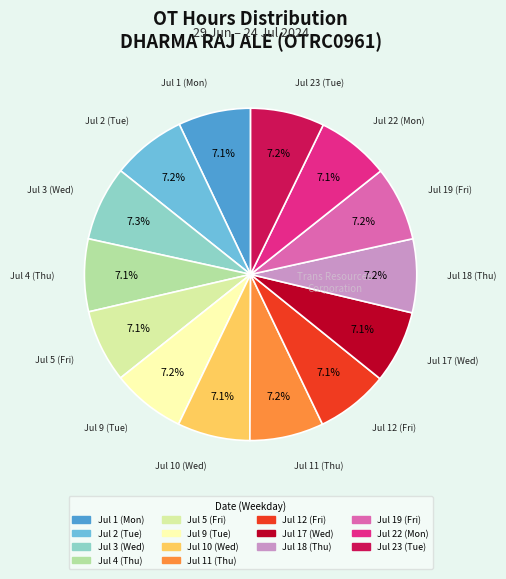

Approximately how many times larger is the value at Jul 11 (Thu) compared to Jul 5 (Fri)?

1.0